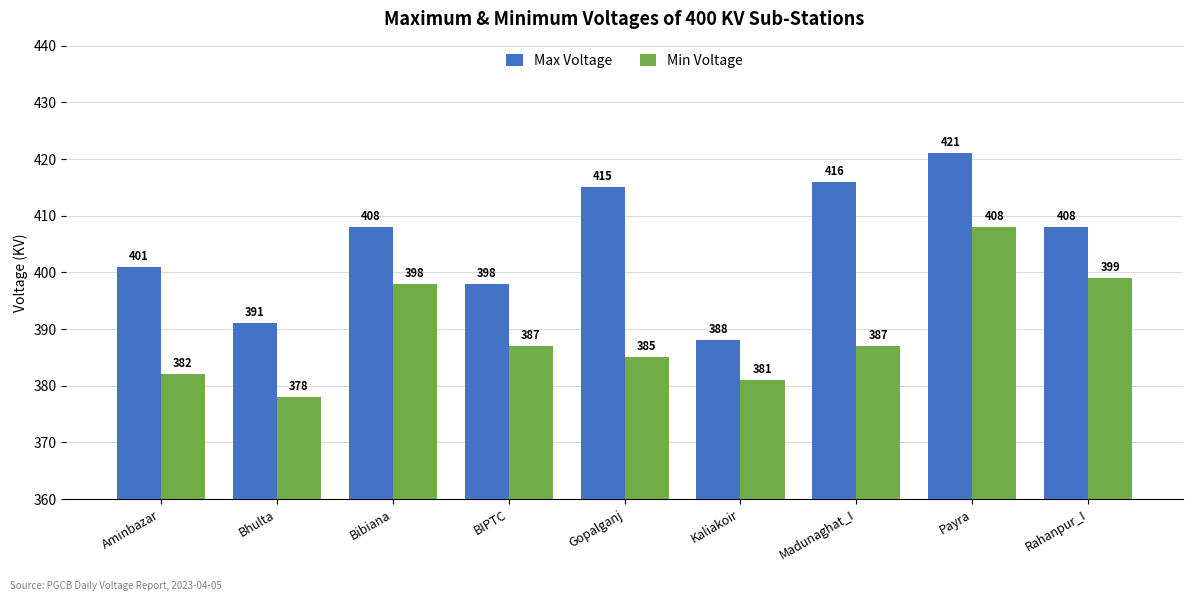

What is the total value across all series at Kaliakoir?

769